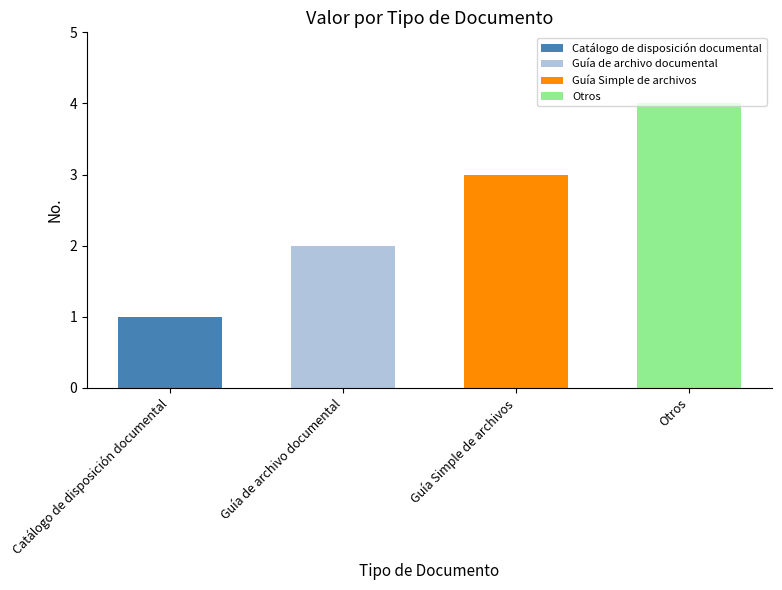

What is the label of the 2nd bar from the right?

Guía Simple de archivos